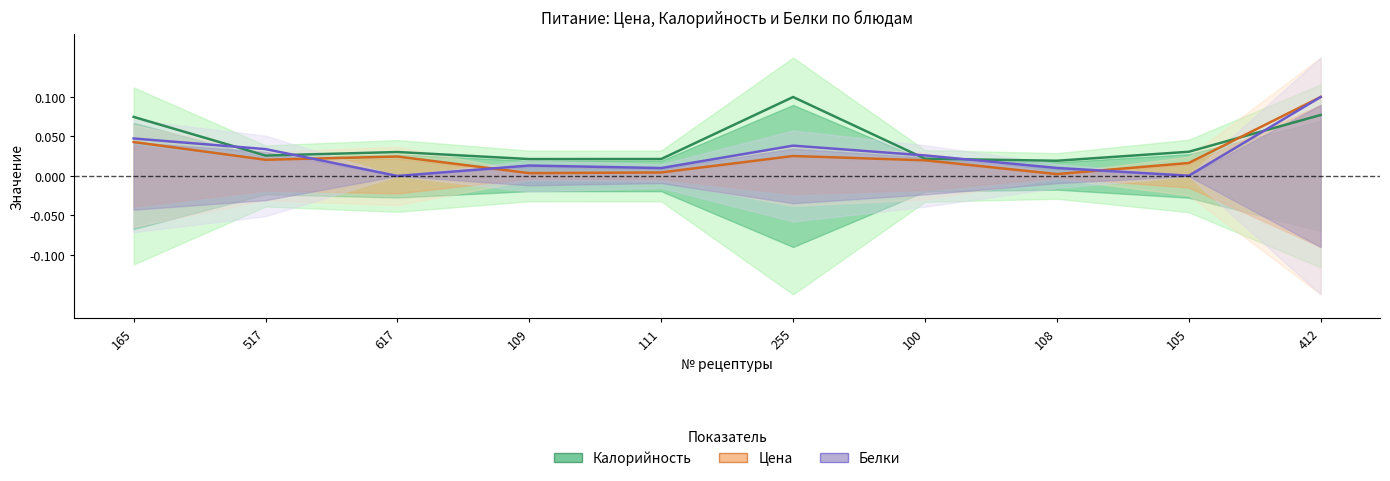

Which series has the largest total across all categories?

Калорийность